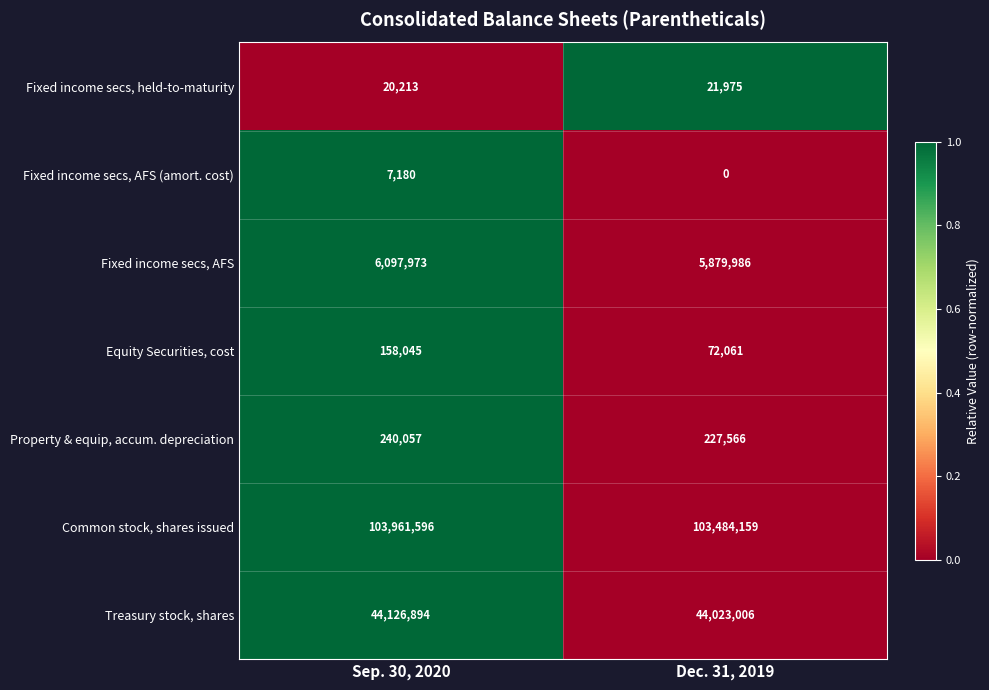

Reading left to right, extract all data points from this chart.

Fixed income secs, held-to-maturity: Sep. 30, 2020=20213	Dec. 31, 2019=21975
Fixed income secs, AFS (amort. cost): Sep. 30, 2020=7180	Dec. 31, 2019=0
Fixed income secs, AFS: Sep. 30, 2020=6097973	Dec. 31, 2019=5879986
Equity Securities, cost: Sep. 30, 2020=158045	Dec. 31, 2019=72061
Property & equip, accum. depreciation: Sep. 30, 2020=240057	Dec. 31, 2019=227566
Common stock, shares issued: Sep. 30, 2020=103961596	Dec. 31, 2019=103484159
Treasury stock, shares: Sep. 30, 2020=44126894	Dec. 31, 2019=44023006